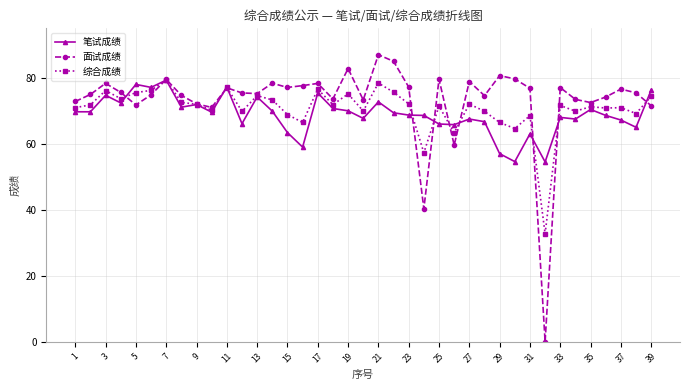

What is the highest value of the 综合成绩 series?

79.4